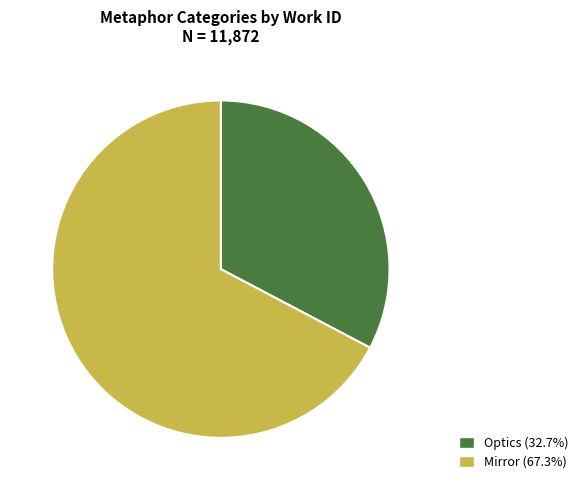

Which slice is the smallest?

Optics